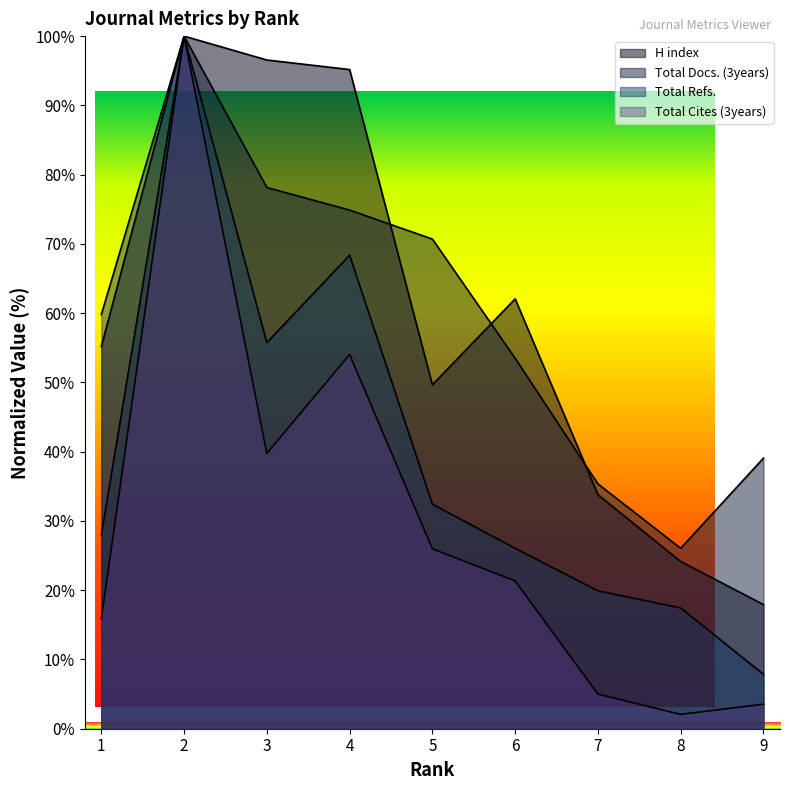

How many lines are shown in the chart?

4